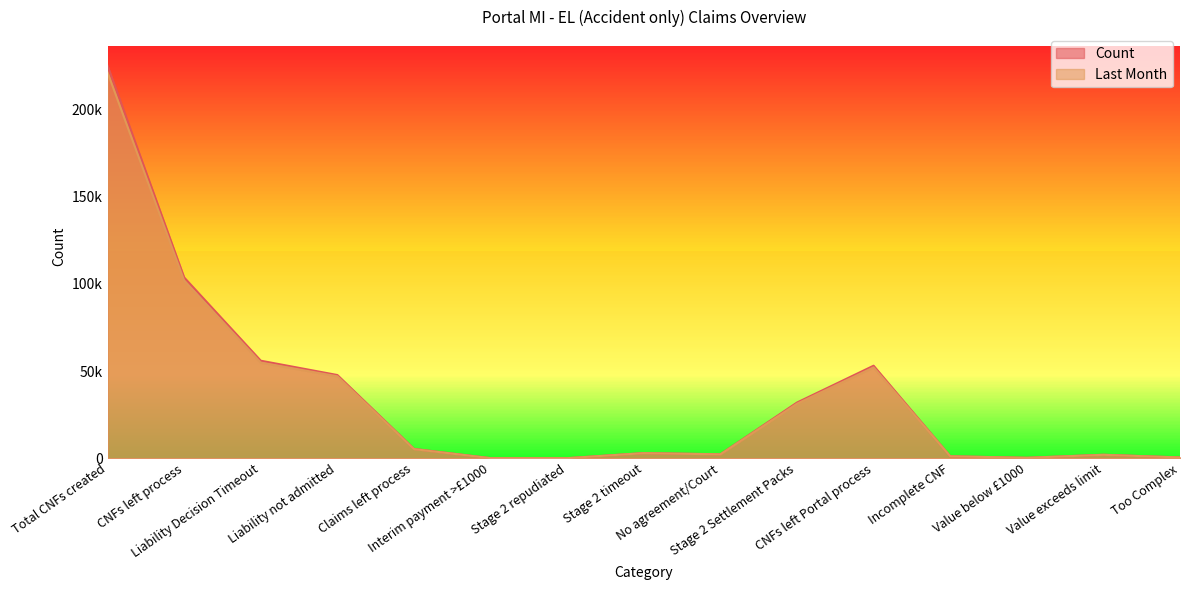

True or false: Last Month and Count cross at least once.

False